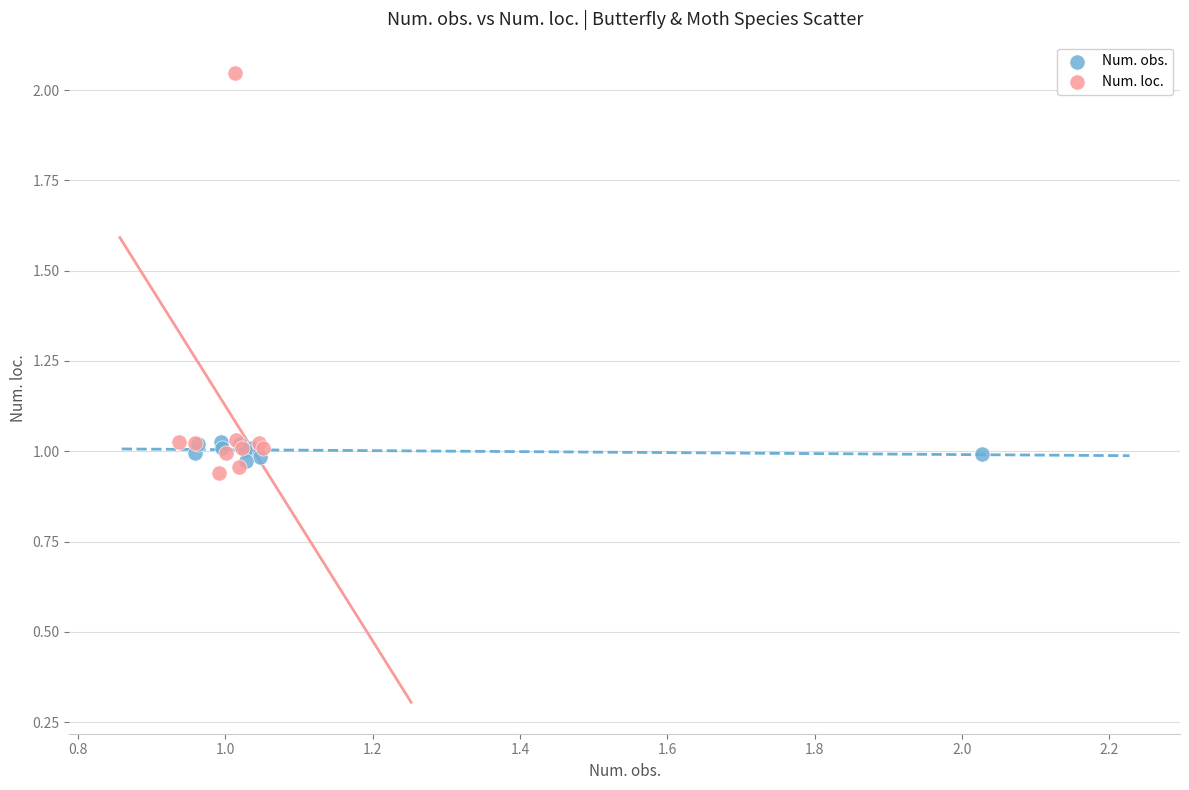

What are all the series names shown in the legend?

Num. obs., Num. loc.